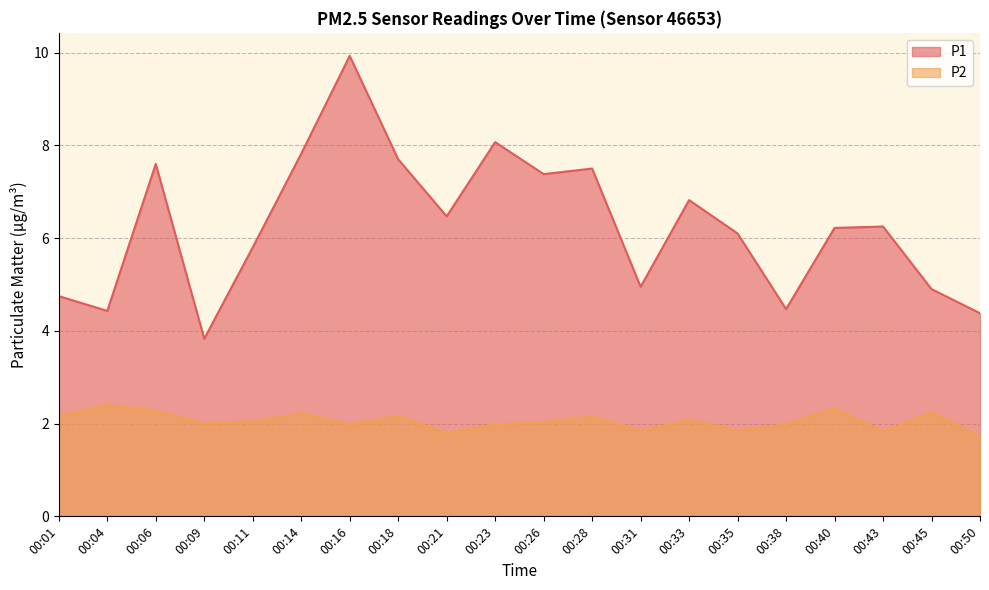

At how many categories does at least one series exceed 1?

20